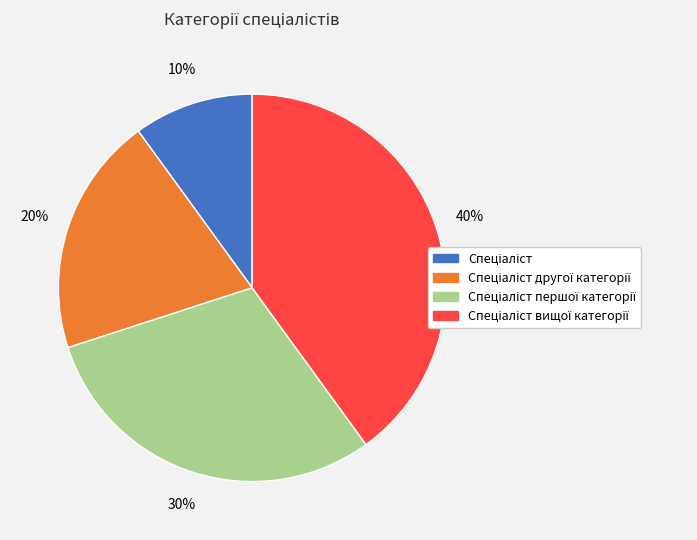

To the nearest percent, what is the average slice percentage?

25%